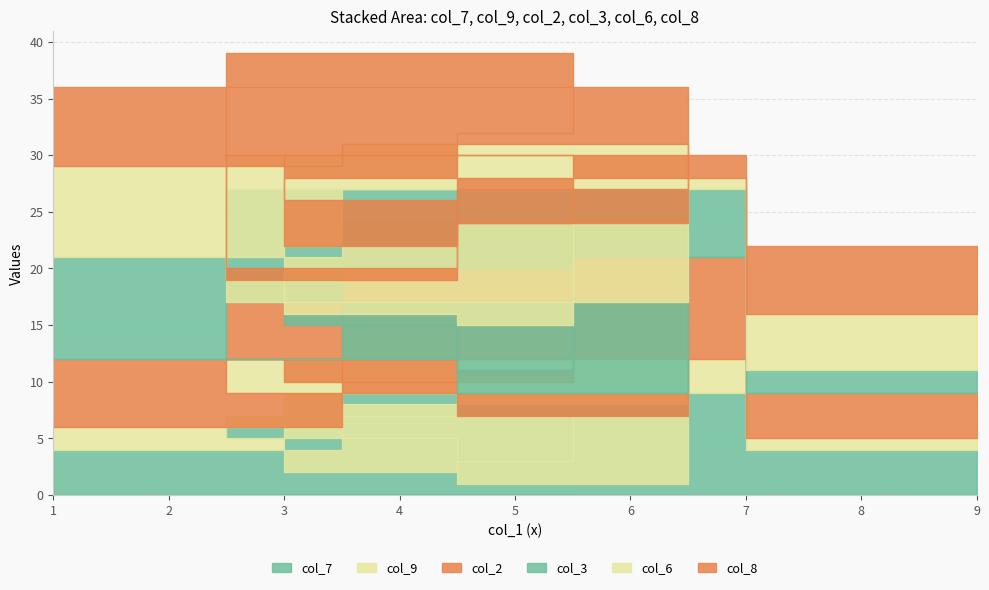

In col_3, how many points are higher than both neighbors (excluding endpoints)?

3